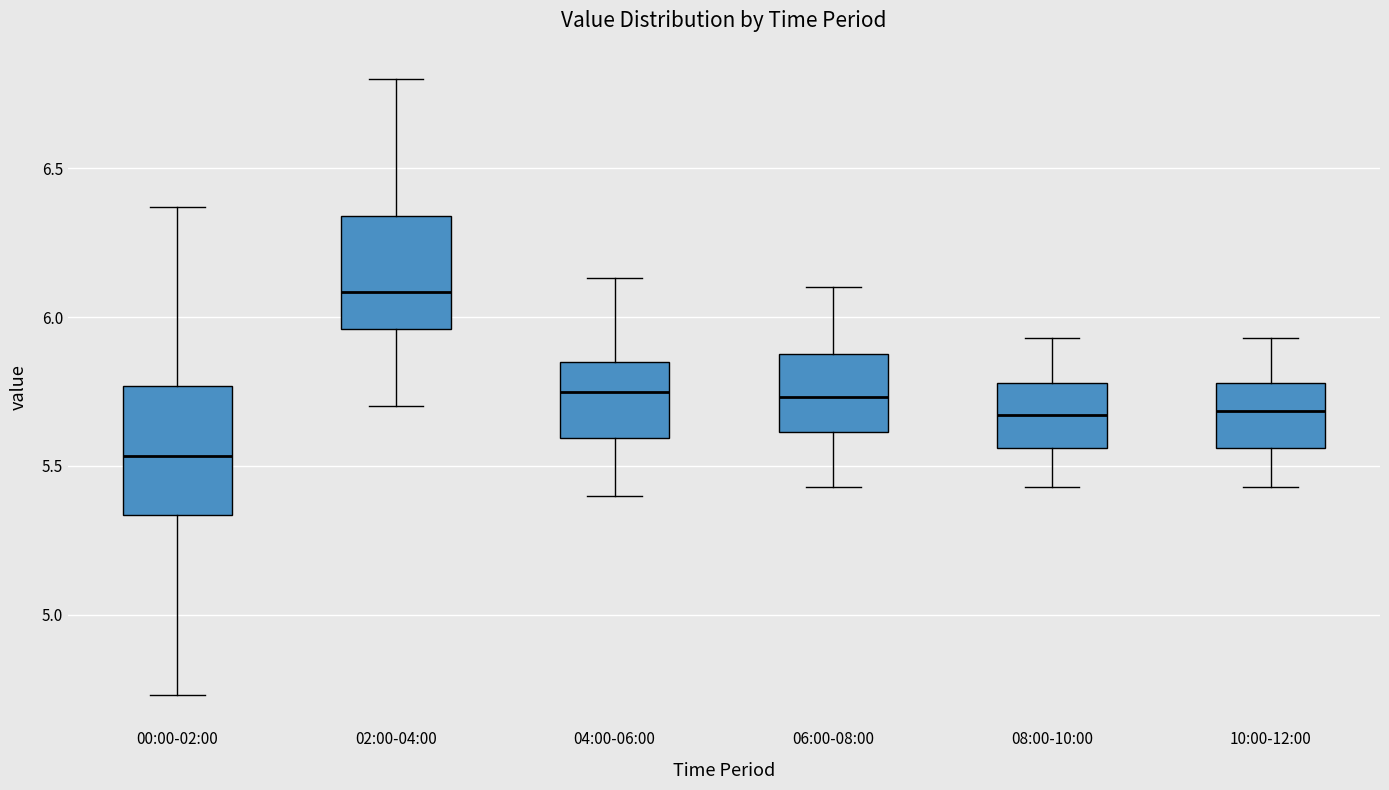

Reading left to right, transcribe this box plot: for each box, give where its median line is, the range the box spans, and where its two whiskers end, as read against the y-axis. The values are not printed on the chart, so give them approximately, as read against the axis.

00:00-02:00: median 5.55, box 5.35 to 5.75, whiskers 4.75 to 6.35
02:00-04:00: median 6.10, box 5.95 to 6.35, whiskers 5.70 to 6.80
04:00-06:00: median 5.75, box 5.60 to 5.85, whiskers 5.40 to 6.15
06:00-08:00: median 5.75, box 5.60 to 5.90, whiskers 5.45 to 6.10
08:00-10:00: median 5.65, box 5.55 to 5.80, whiskers 5.45 to 5.95
10:00-12:00: median 5.70, box 5.55 to 5.80, whiskers 5.45 to 5.95